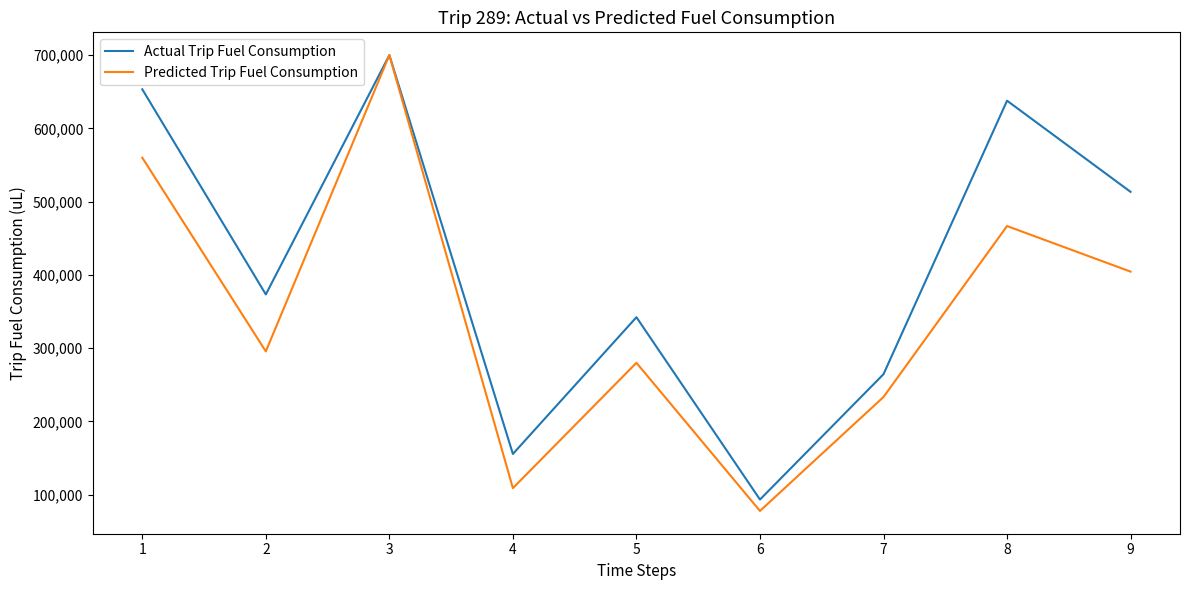

How many lines are shown in the chart?

2